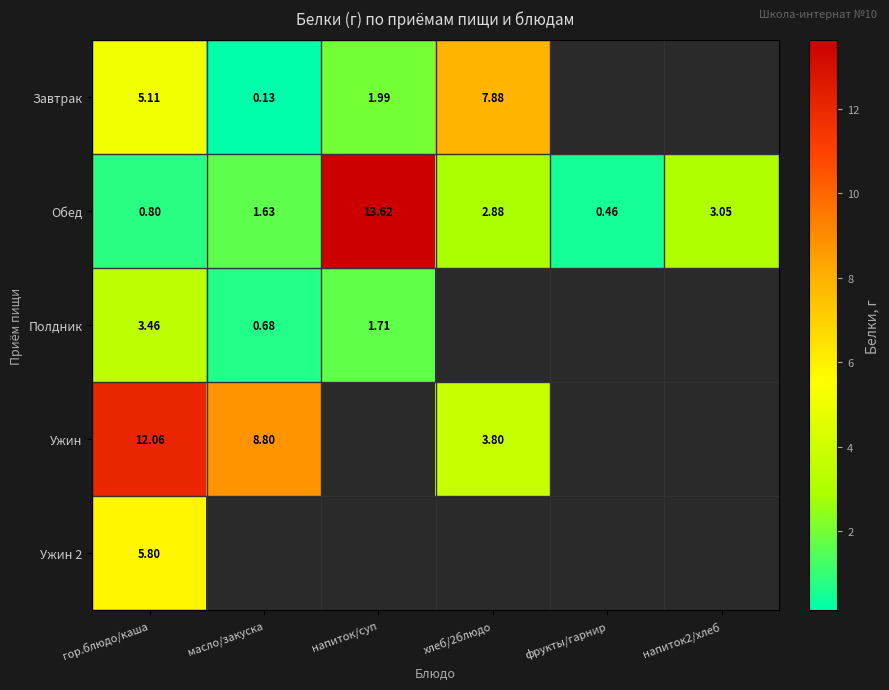

Is it true that Ужин equals 3.8 at хлеб/2блюдо?

True